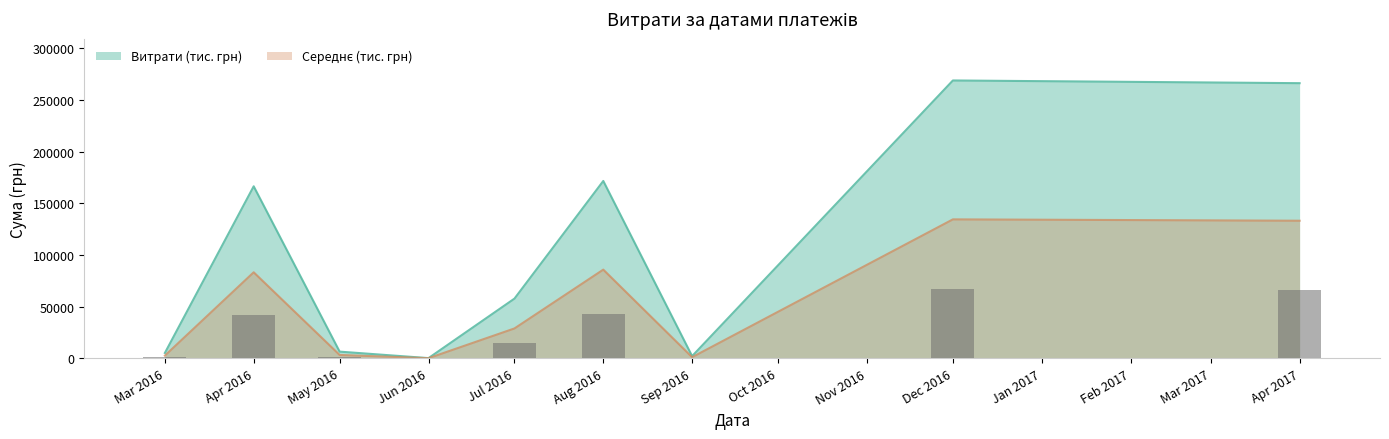

The value of Витрати (тис. грн) at Apr 2016 is 63449.0. True or false?

False